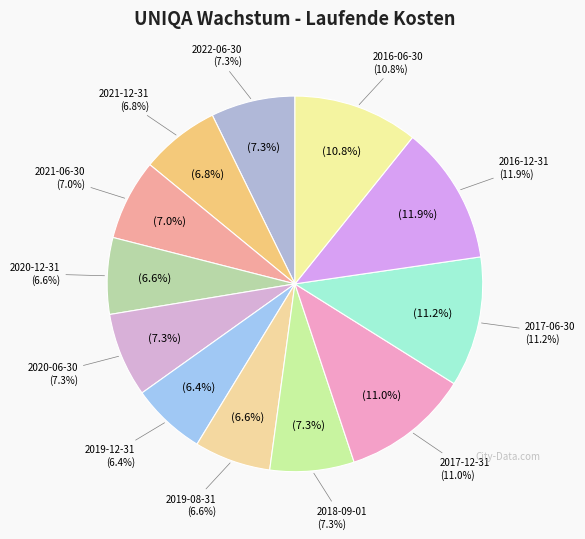

Rank the categories by value from highest to lowest.

2016-12-31, 2017-06-30, 2017-12-31, 2016-06-30, 2022-06-30, 2020-06-30, 2018-09-01, 2021-06-30, 2021-12-31, 2020-12-31, 2019-08-31, 2019-12-31